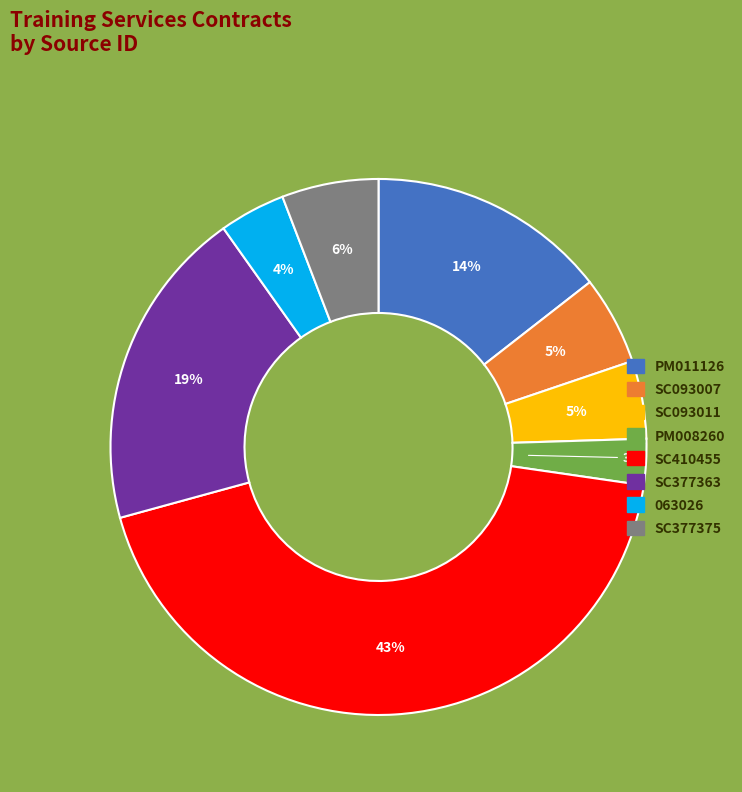

Do SC377375 and SC093007 together represent more than half of the pie?

No